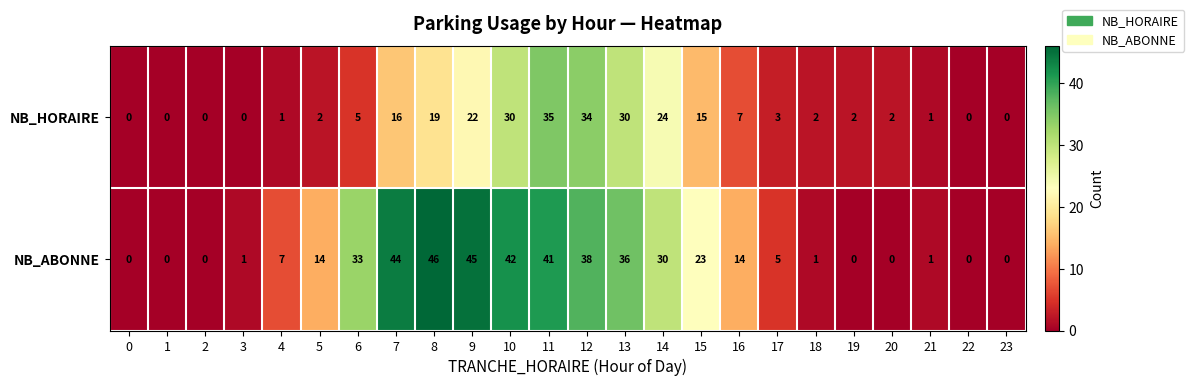

What is the total value across all series at 7?

60